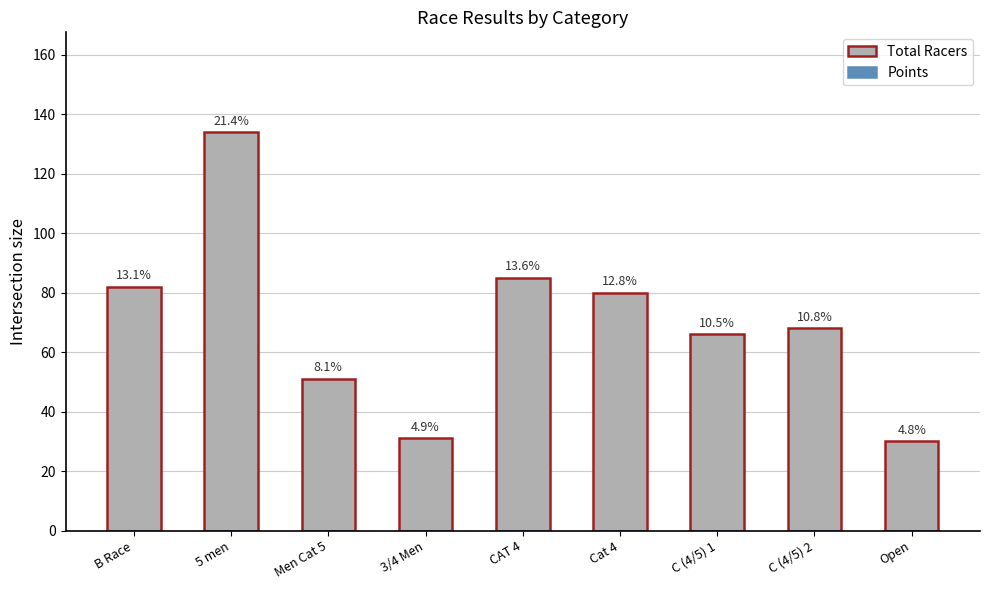

What is the label of the 8th bar from the left?

C (4/5) 2